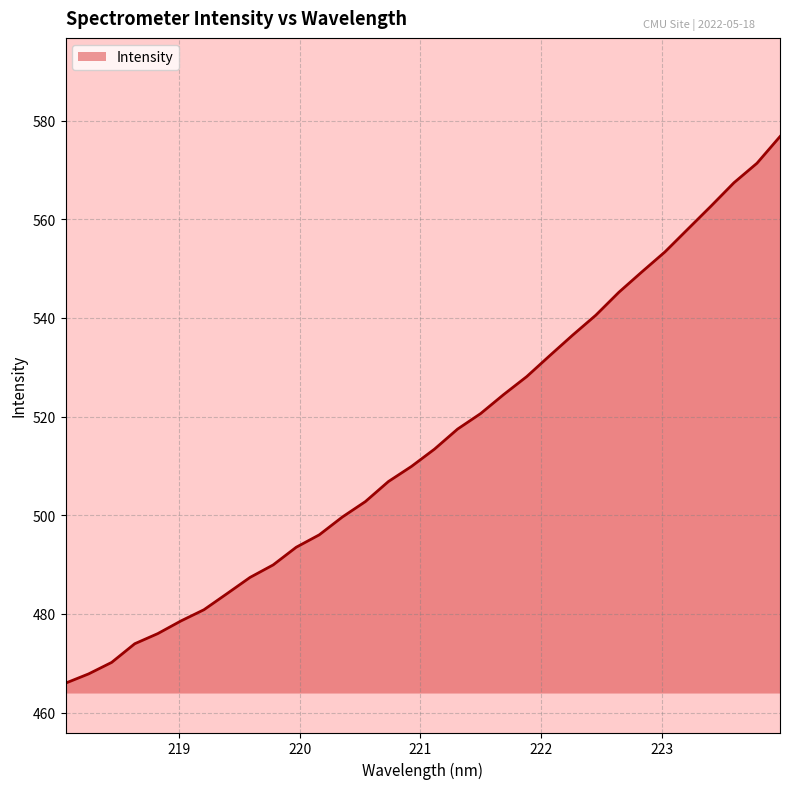

What is the smallest value displayed?

466.0